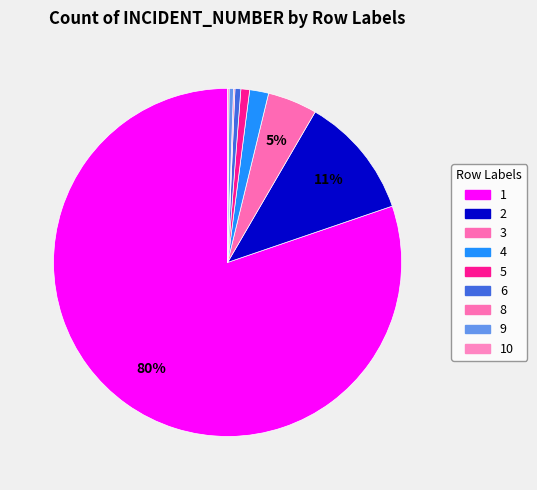

How many slices are in this pie chart?

9